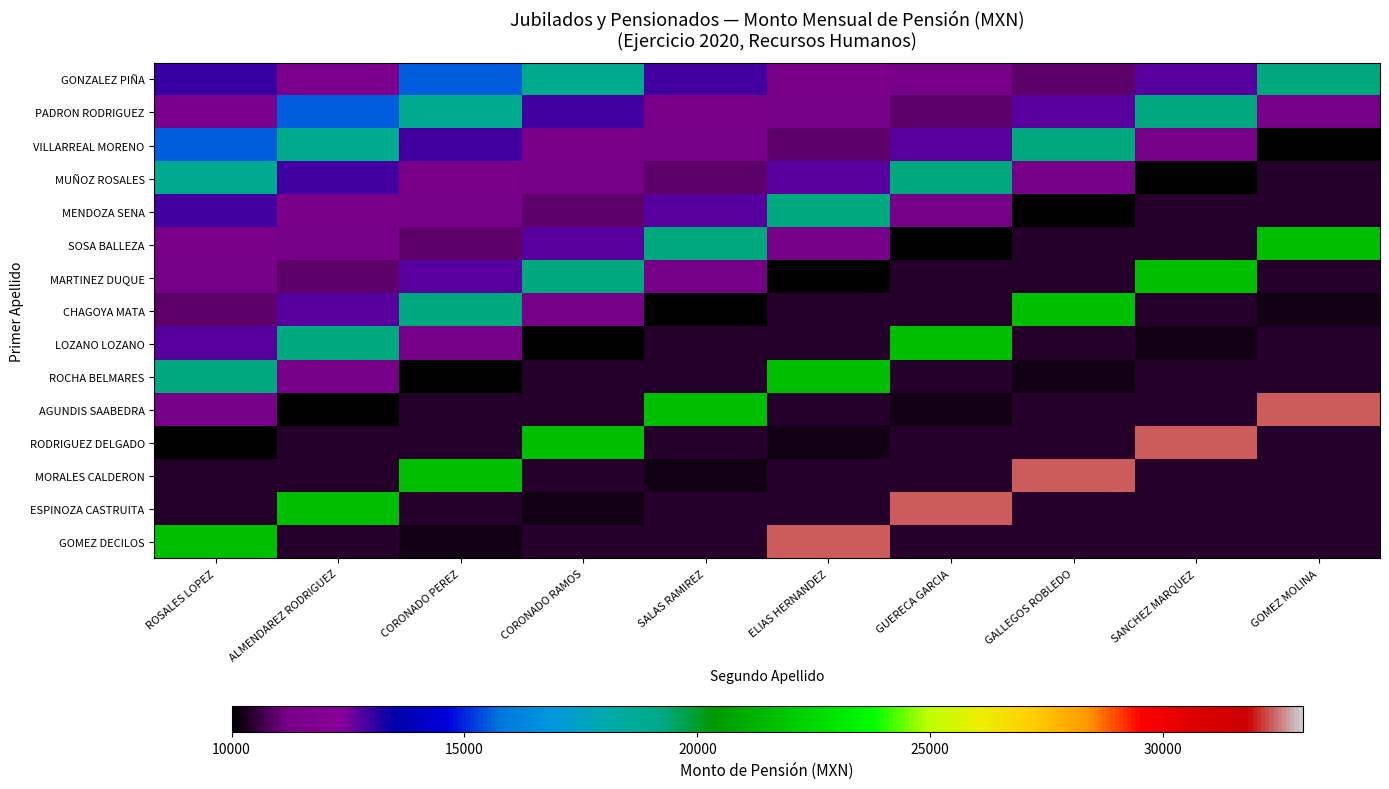

Between CORONADO RAMOS and GALLEGOS ROBLEDO, which series saw the biggest shift?

MORALES CALDERON